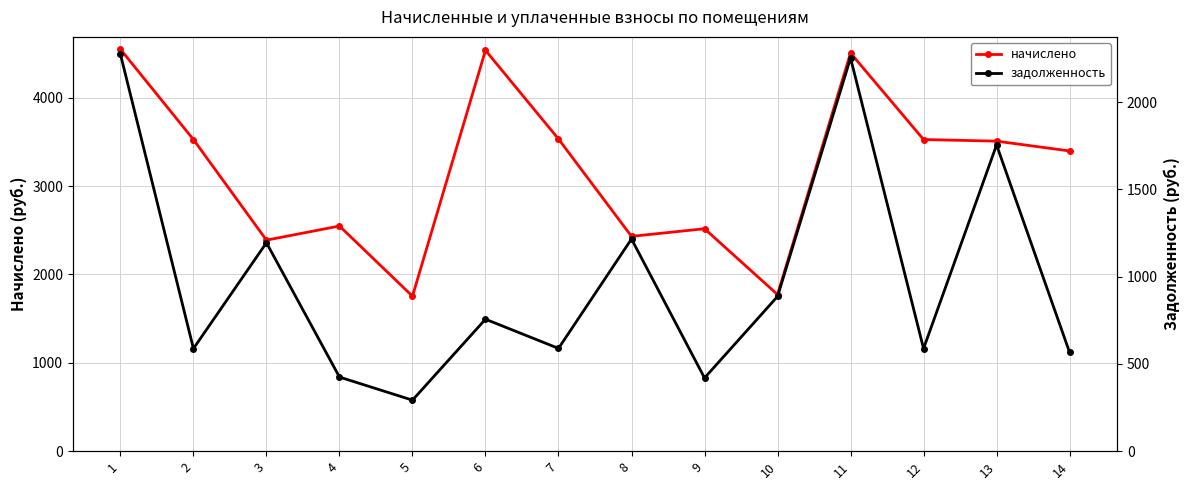

Reading left to right, extract all data points from this chart.

начислено: 4549.3	3527.4	2388.5	2548.6	1754.5	4537.0	3533.5	2431.6	2517.8	1772.9	4506.2	3527.4	3508.9	3398.1
задолженность: 2274.6	587.9	1194.3	424.8	292.4	756.2	588.9	1215.8	419.6	886.5	2253.1	587.9	1754.5	566.4